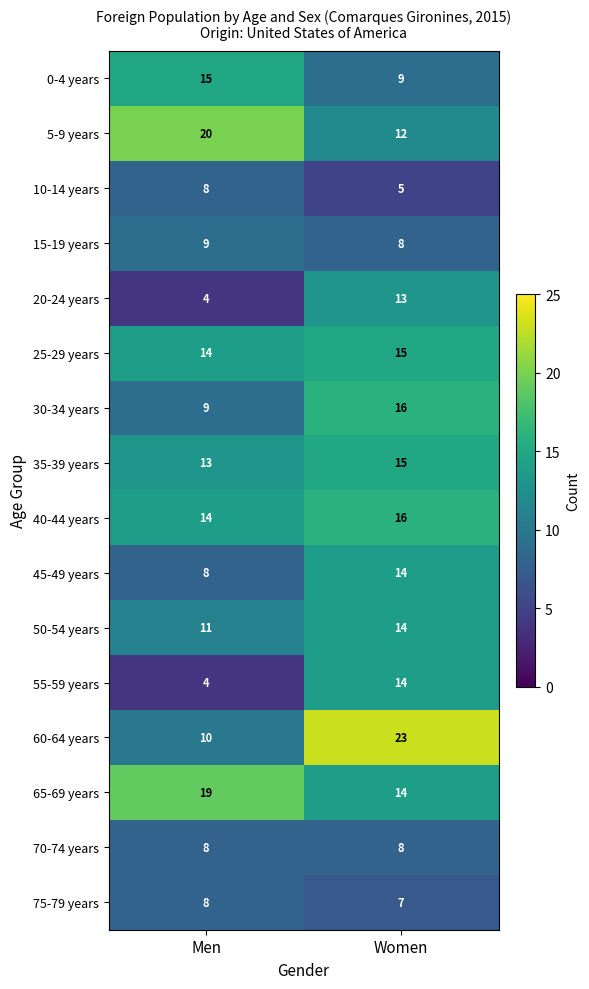

What is the spread (max minus min) of values at Men?

16